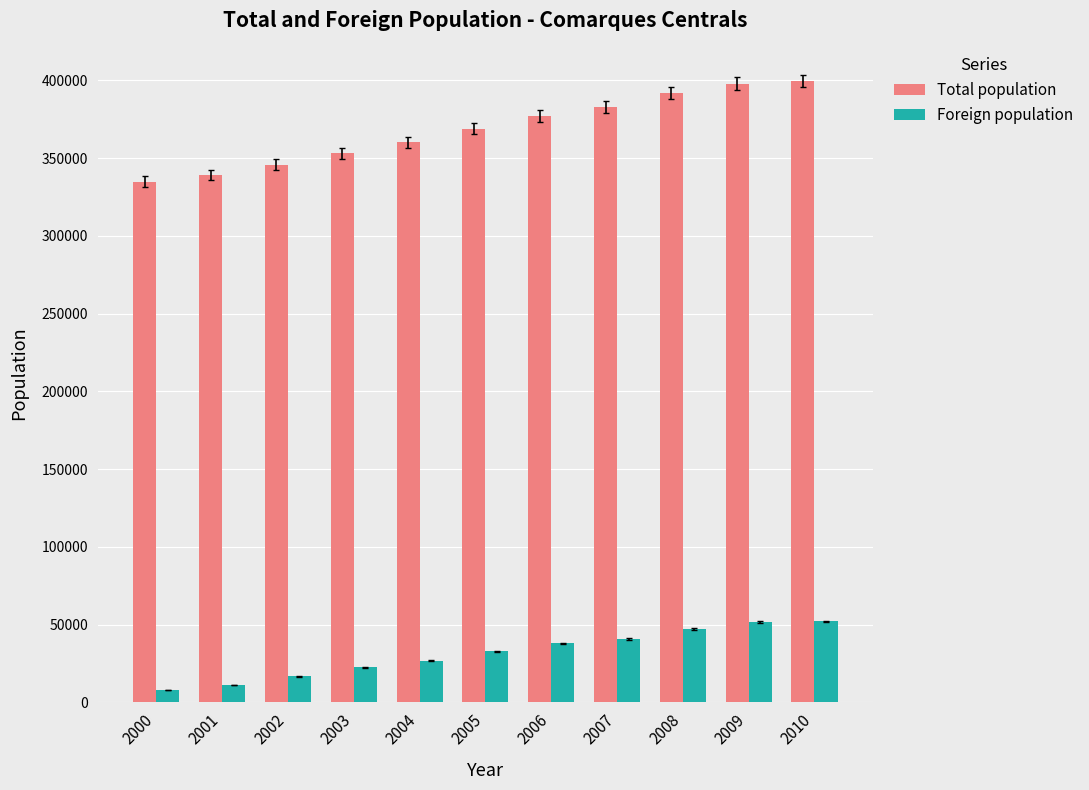

The value of Total population at 2001 is 339139. True or false?

True